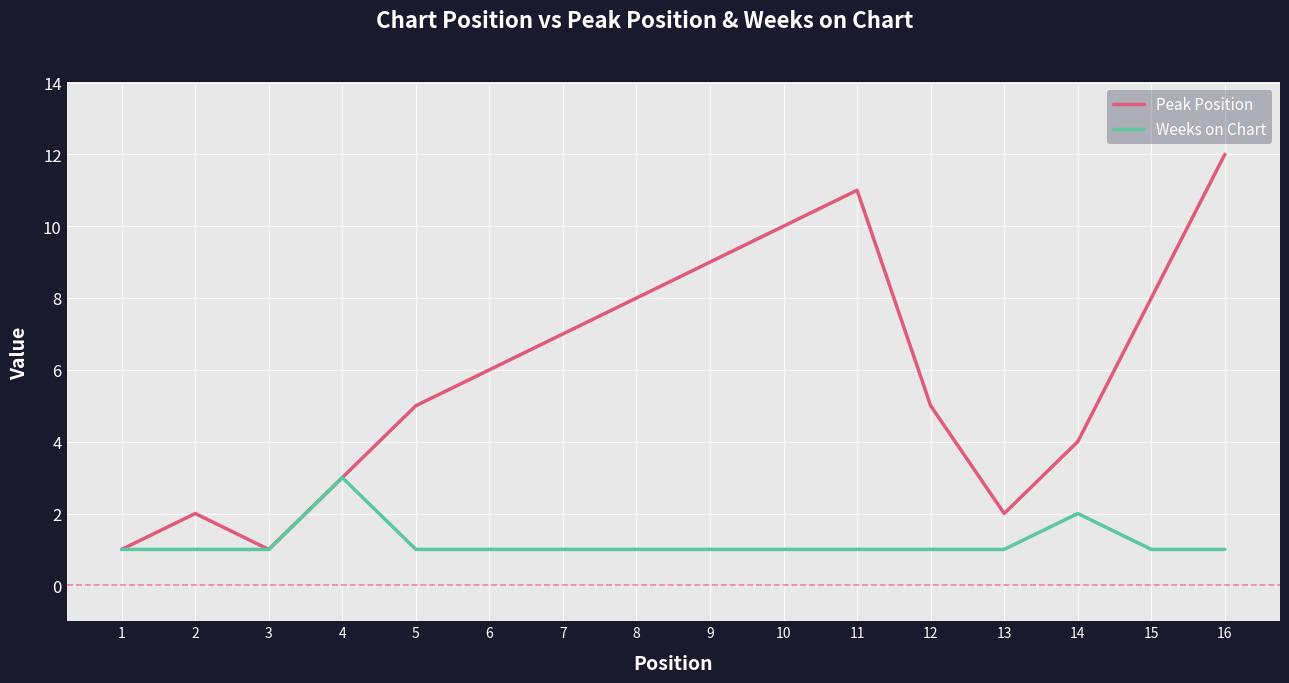

What is the difference between the second highest and second lowest values in the Peak Position series?

10